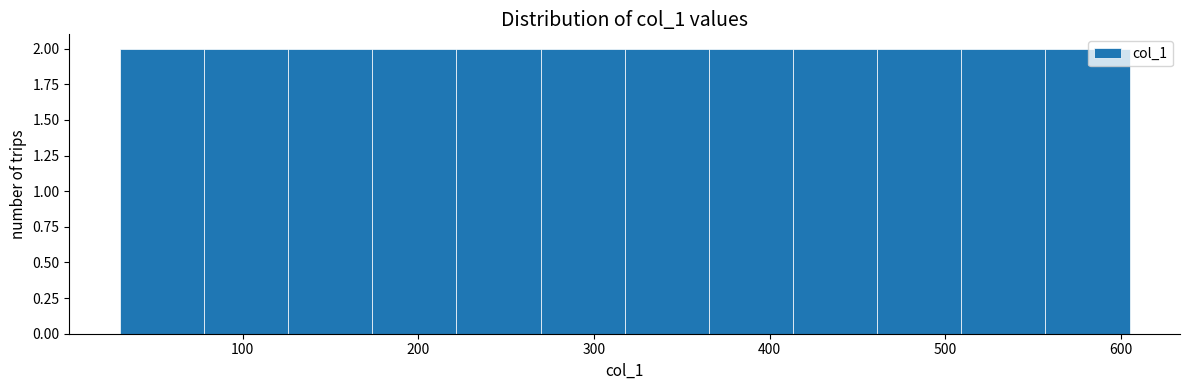

How tall is the bar that spans 170 to 220 on the x-axis? Neither the bar edges nor the heights are printed on the chart, so give them approximately, as read against the axes.

2